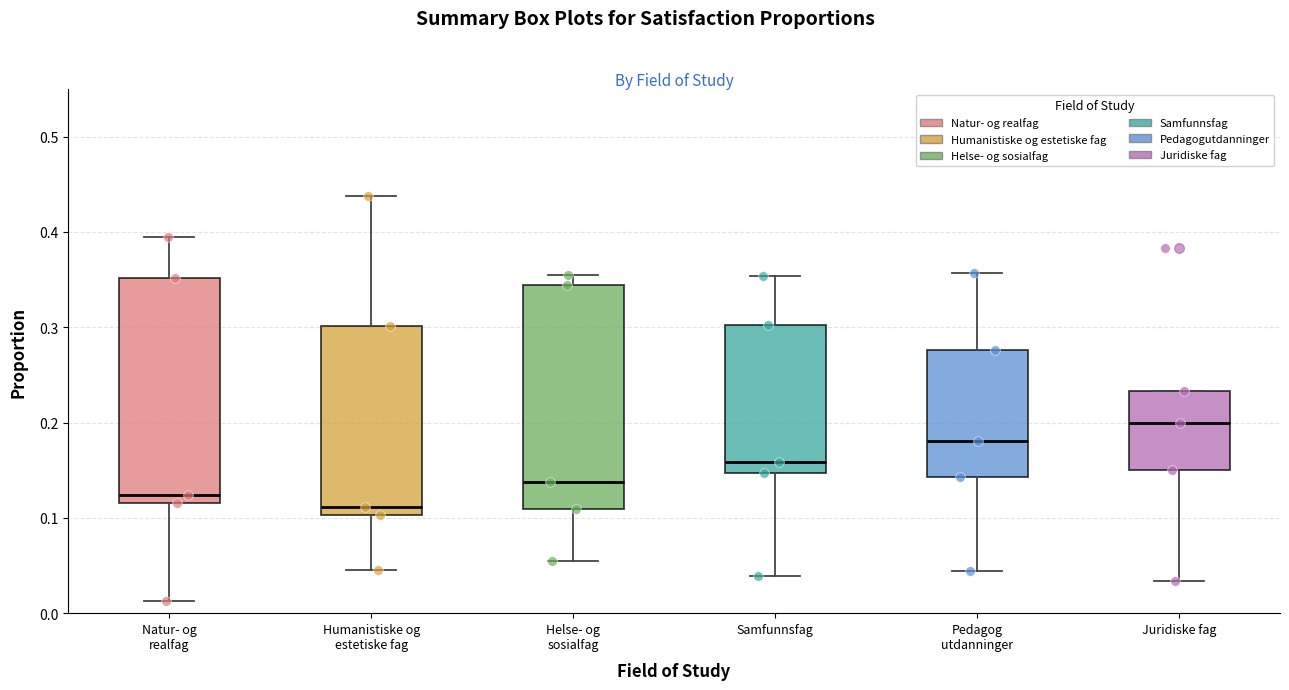

Which box has the lowest median line?

Humanistiske og estetiske fag